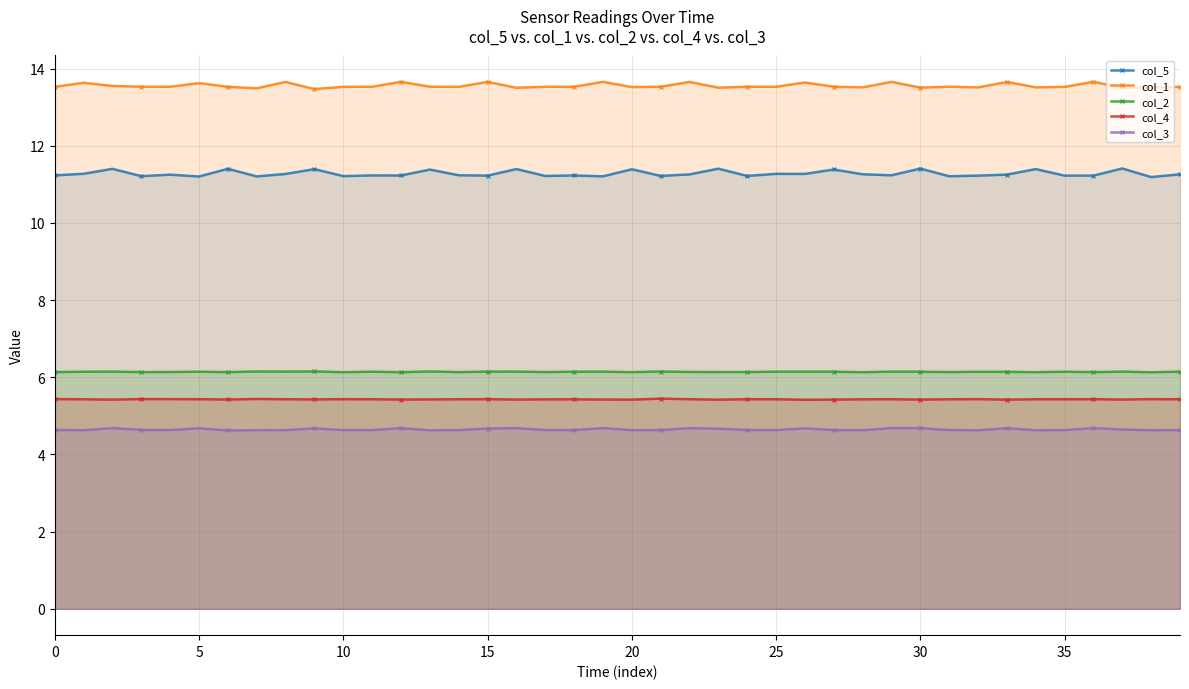

True or false: col_2 and col_5 cross at least once.

False